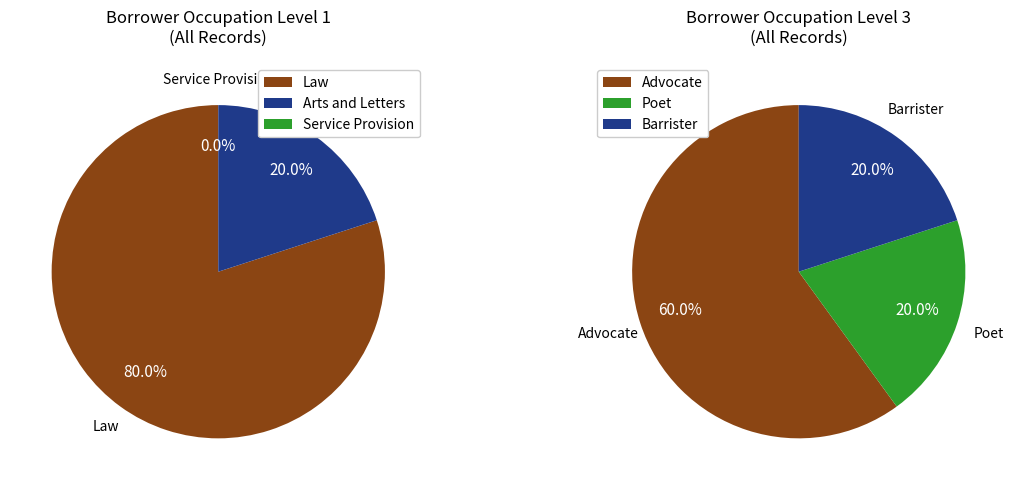

How much of the chart is everything except Advocate?

40.0%